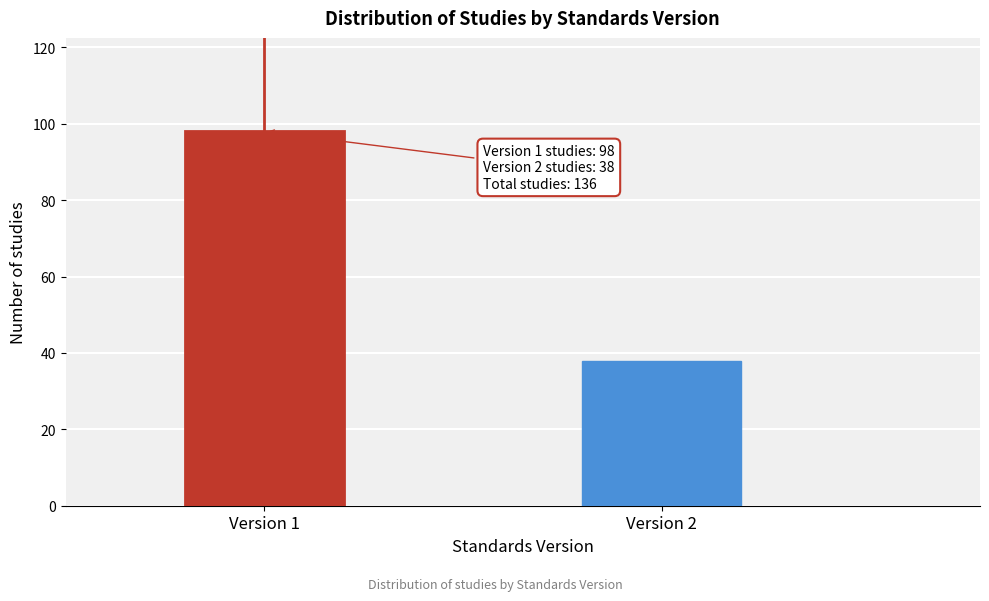

Reading left to right, transcribe all the data shown in this chart.

98	38